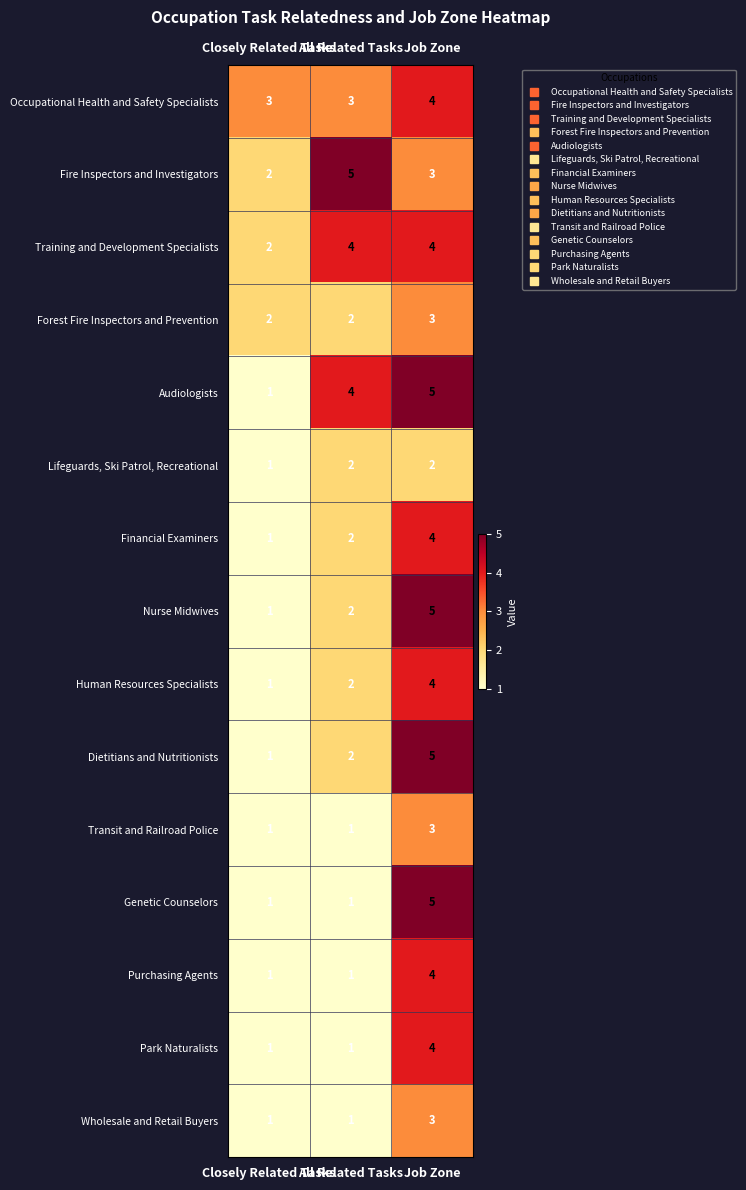

What is the sum of all Park Naturalists values?

6